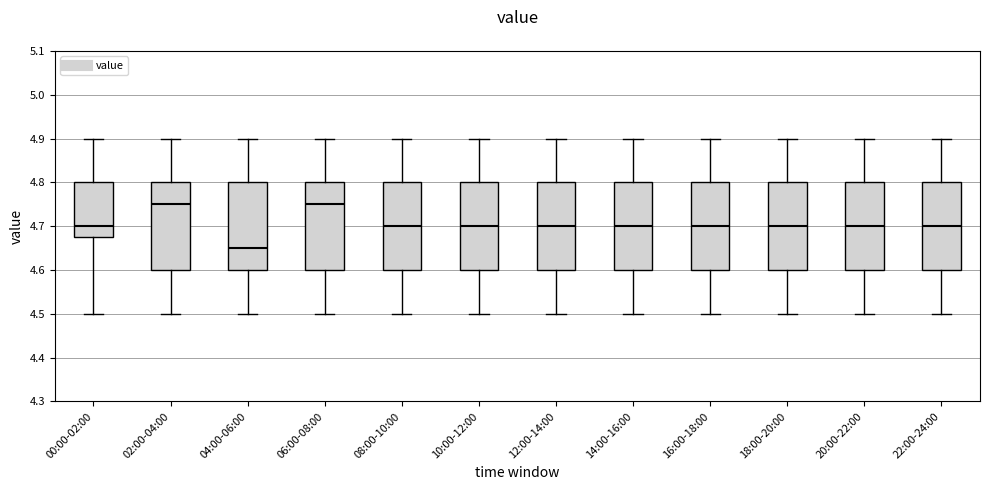

Which box's median line is the lowest?

04:00-06:00